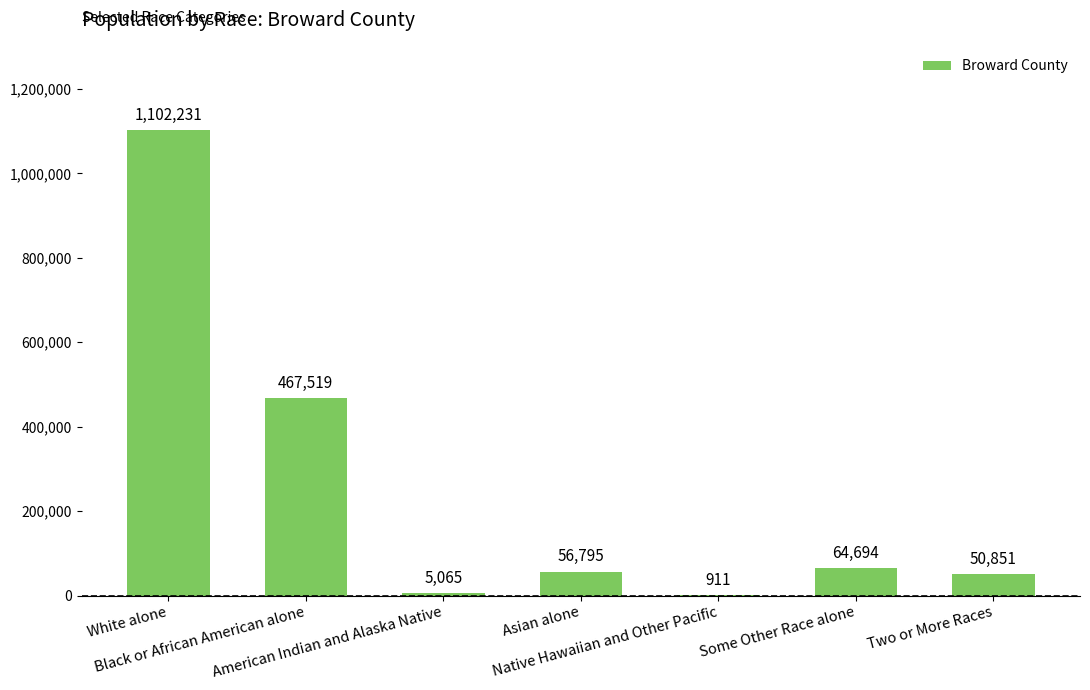

Reading left to right, what are all the values shown in this chart?

White alone=1102231	Black or African American alone=467519	American Indian and Alaska Native=5065	Asian alone=56795	Native Hawaiian and Other Pacific=911	Some Other Race alone=64694	Two or More Races=50851